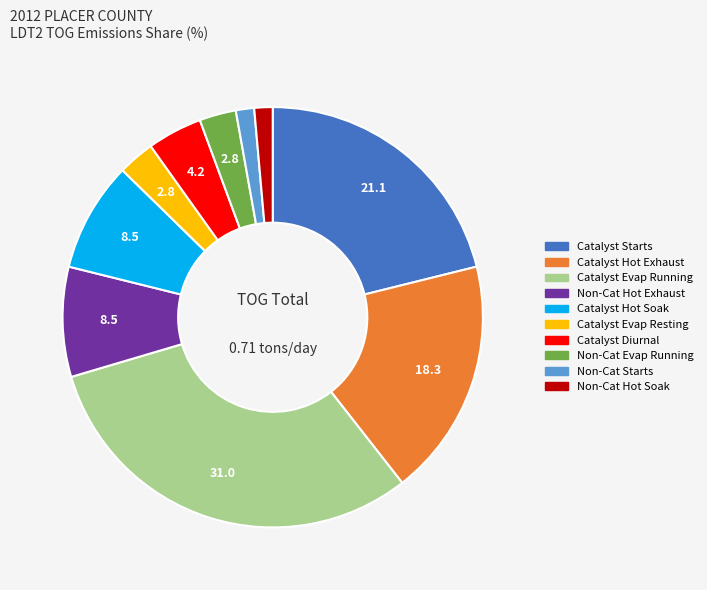

Is there a majority slice in this chart?

No